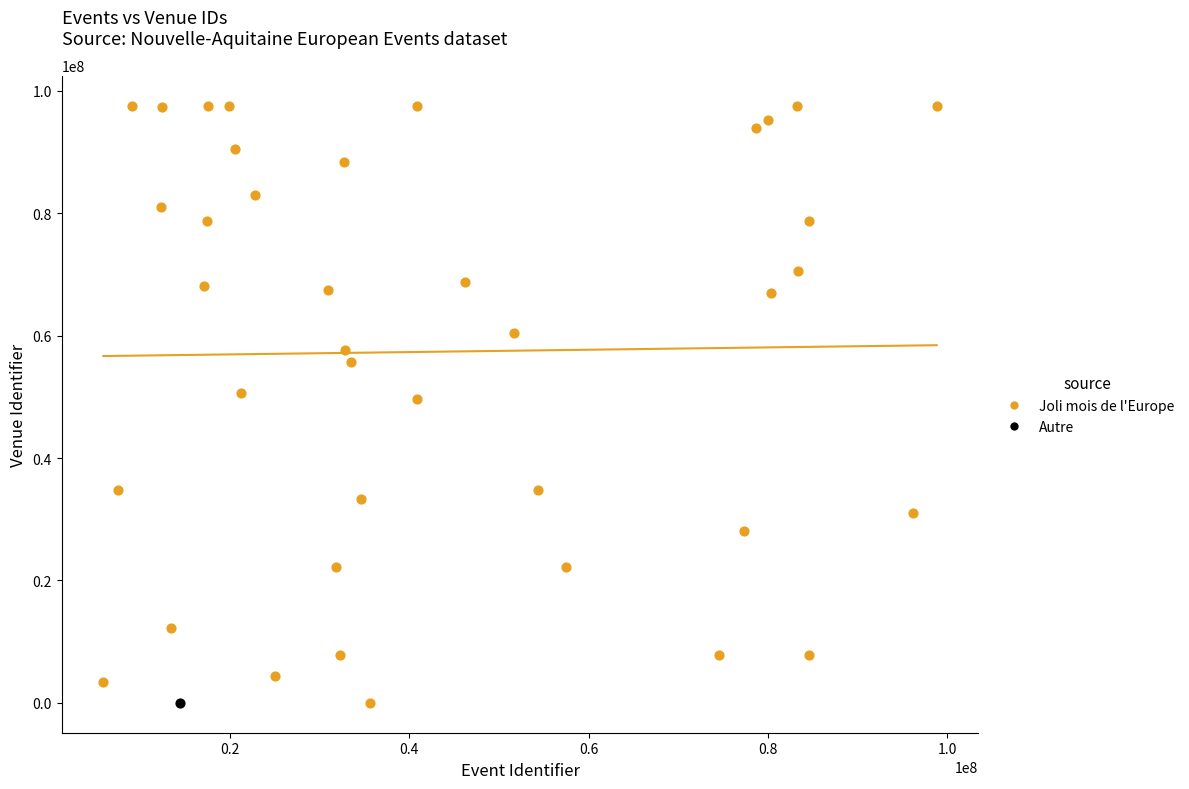

What are all the series names shown in the legend?

Joli mois de l'Europe, Autre